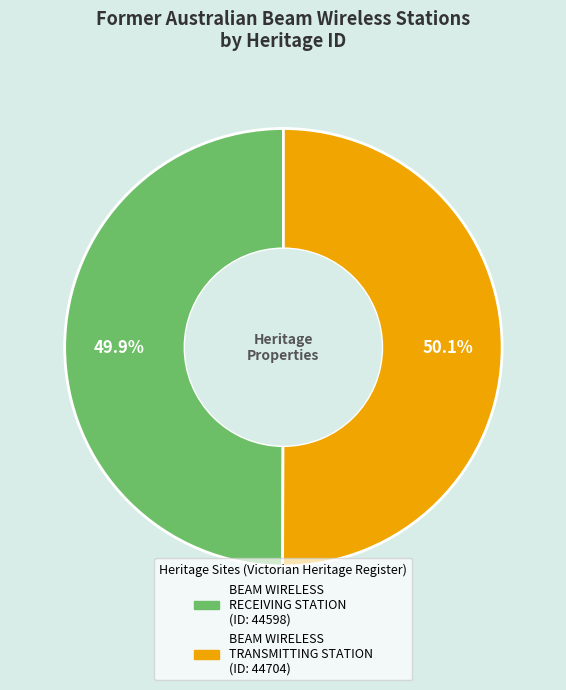

Is there a majority slice in this chart?

Yes